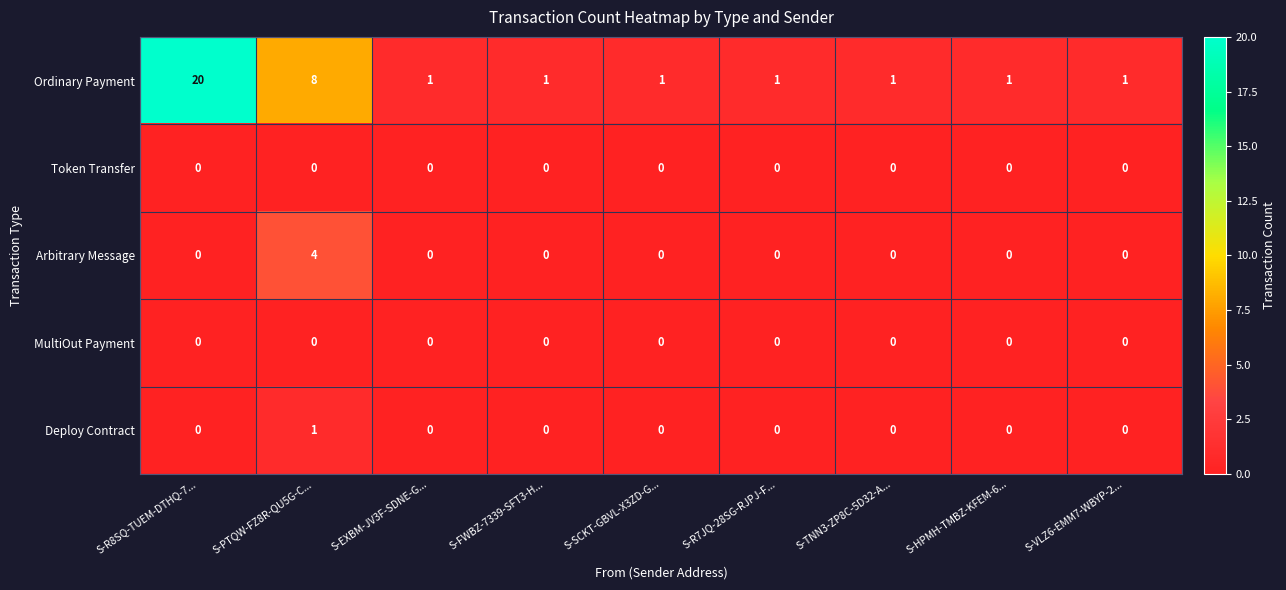

What is the average value of the Ordinary Payment series?

4